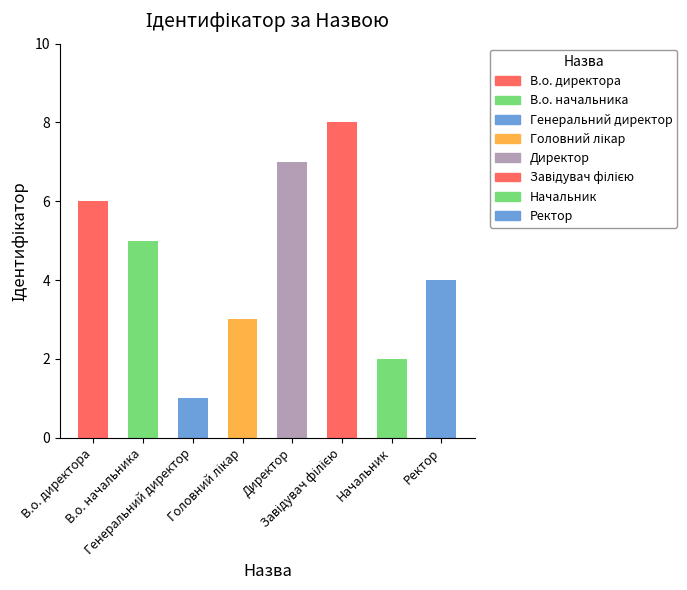

What is the ratio of the value at Генеральний директор to the value at Начальник?

0.5